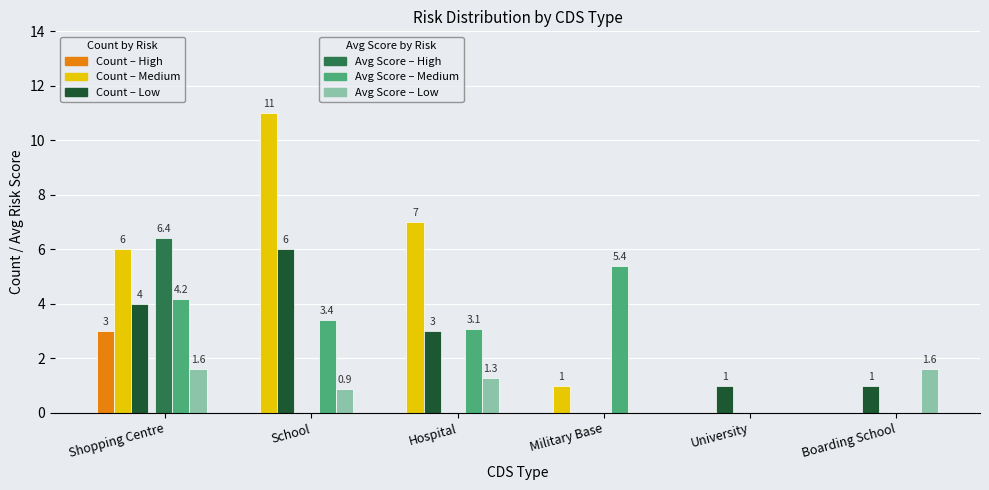

At which category is the sum across all series the highest?

Shopping Centre